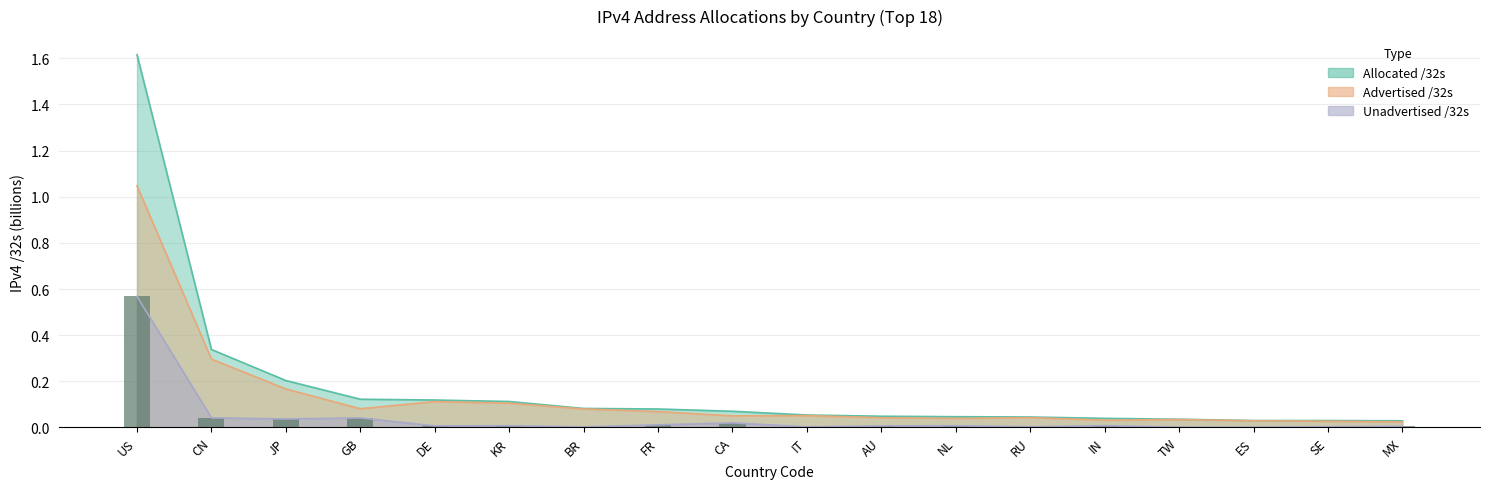

How many bars are there in total?

18